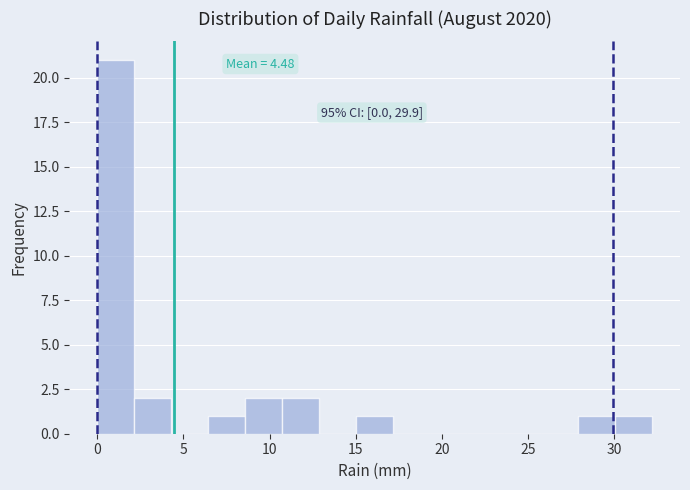

Which range on the x-axis has the tallest bar?

0.0 to 2.0